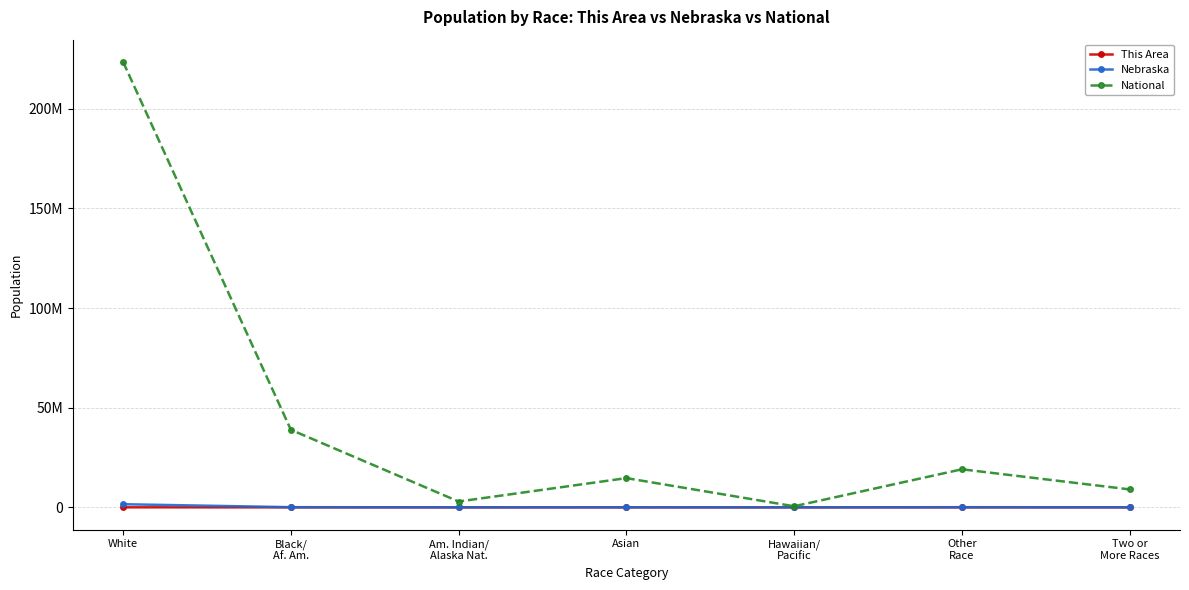

True or false: Nebraska has a value of 35505 at Other
Race.

False